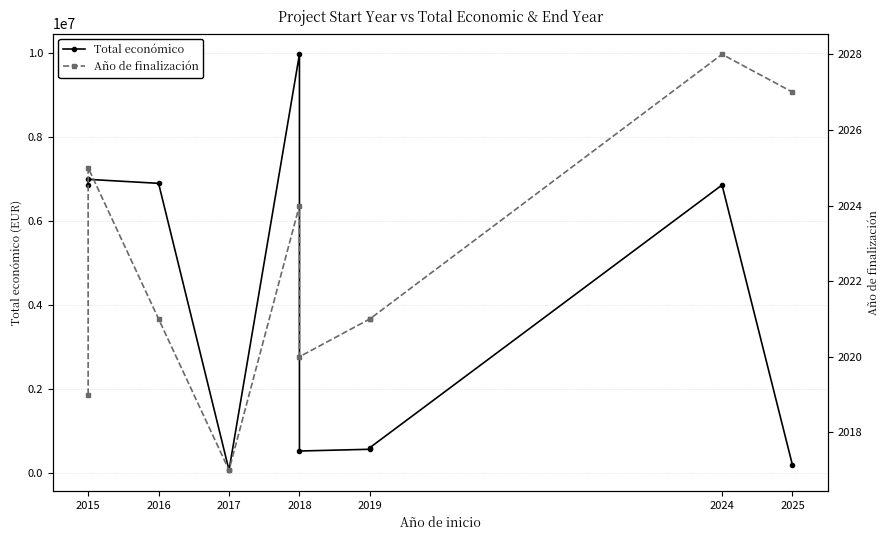

How many data points does each series have?

10